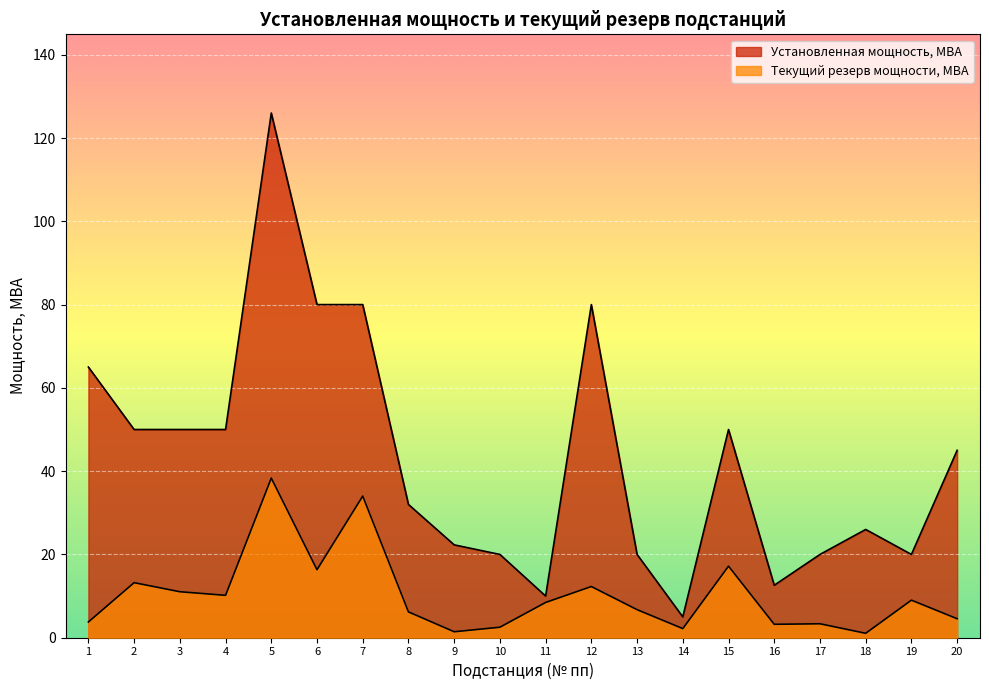

Which series has the widest spread of values?

Установленная мощность, МВА